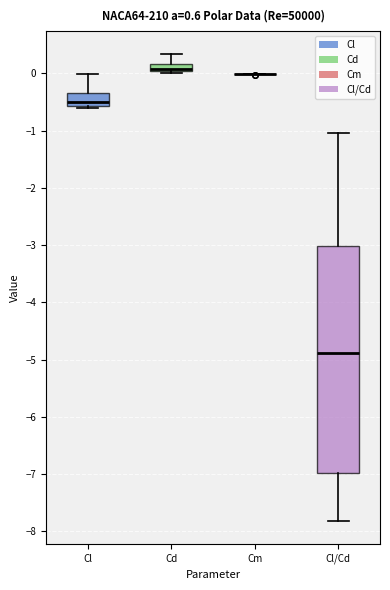

Where does the upper whisker of the box for Cl/Cd end on the y-axis? The values are not printed on the chart, so give them approximately, as read against the axis.

-1.0